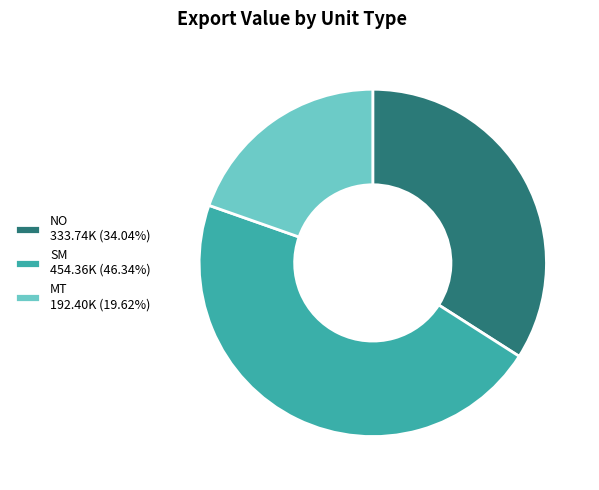

Is NO 333.74K (34.04%) the majority of the pie?

No